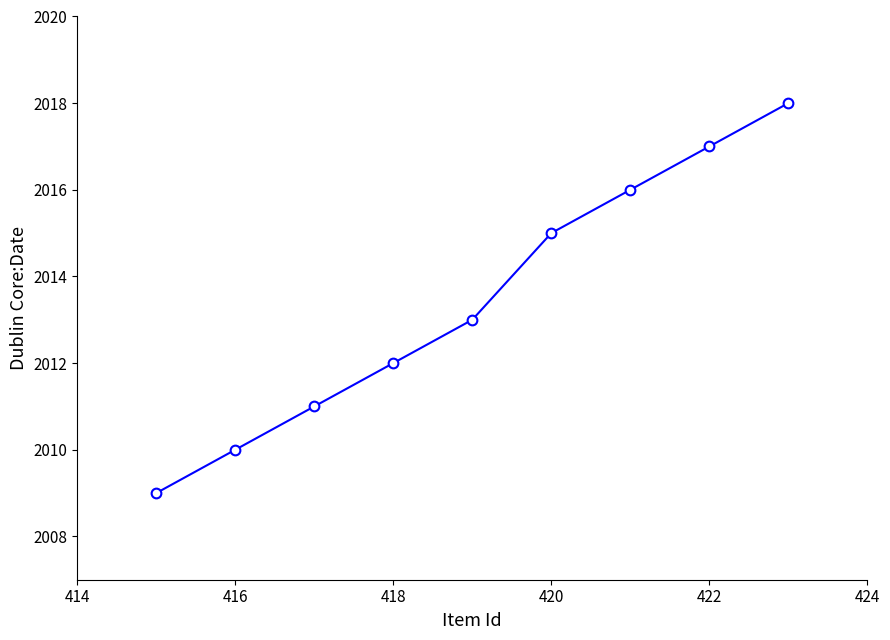

What is the value of the 4th point from the left?

2012